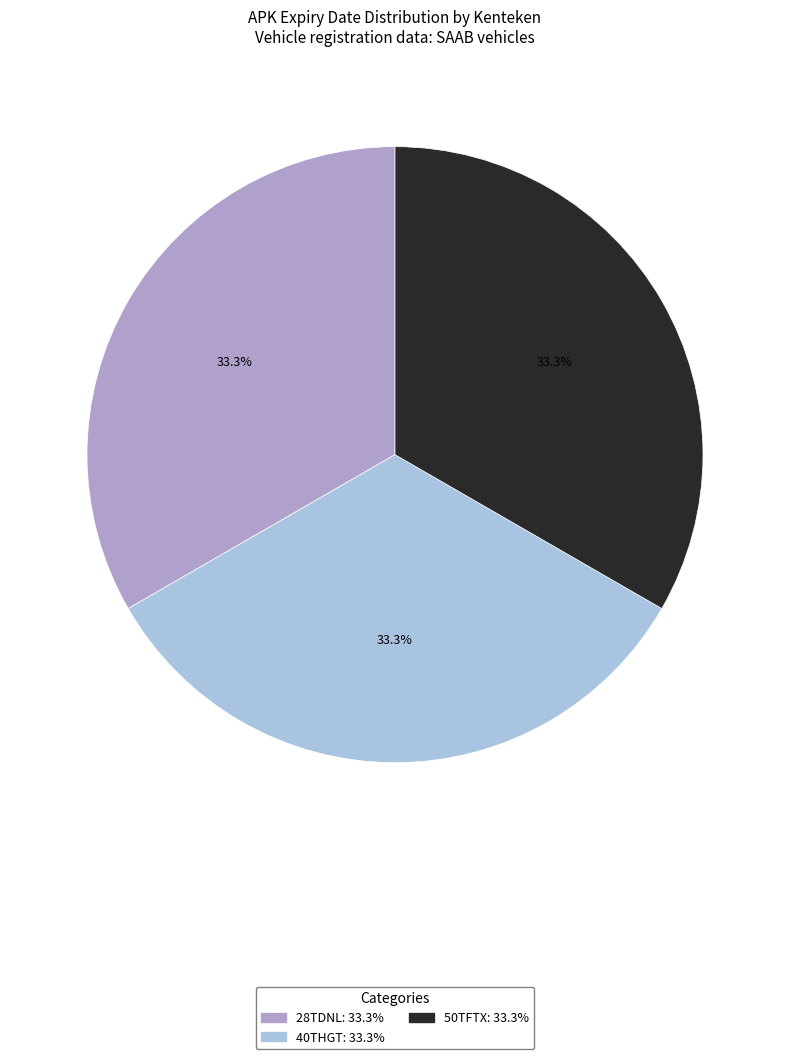

What is the total percentage of 40THGT and 28TDNL?

66.7%